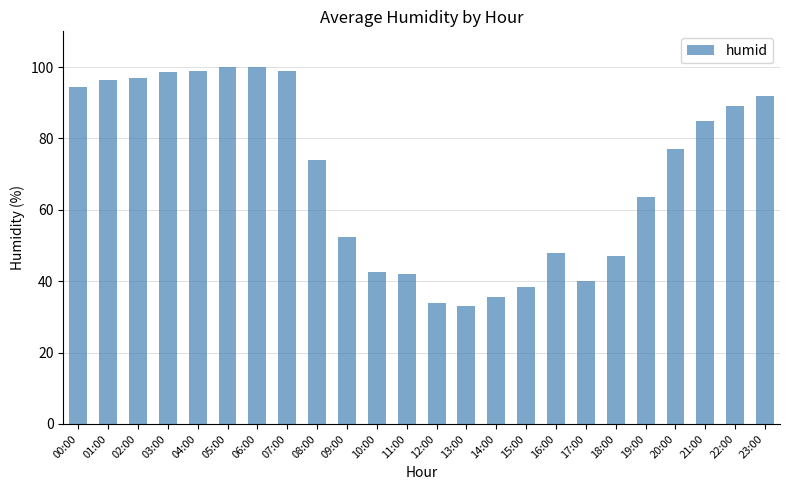

Which category has the lowest value across all series?

13:00